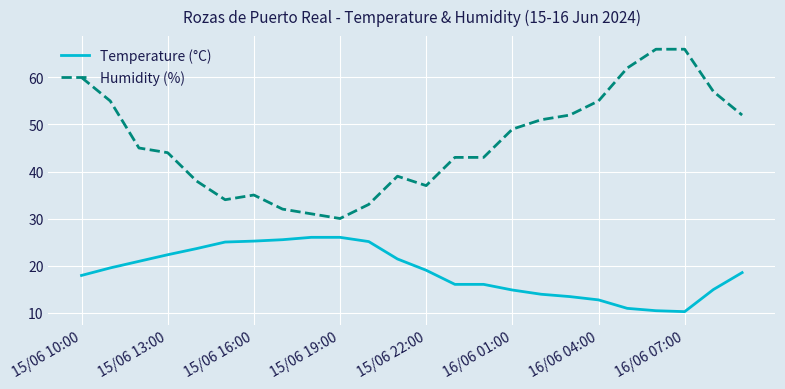

Rank the series by their maximum value, from highest to lowest.

Humidity (%), Temperature (°C)